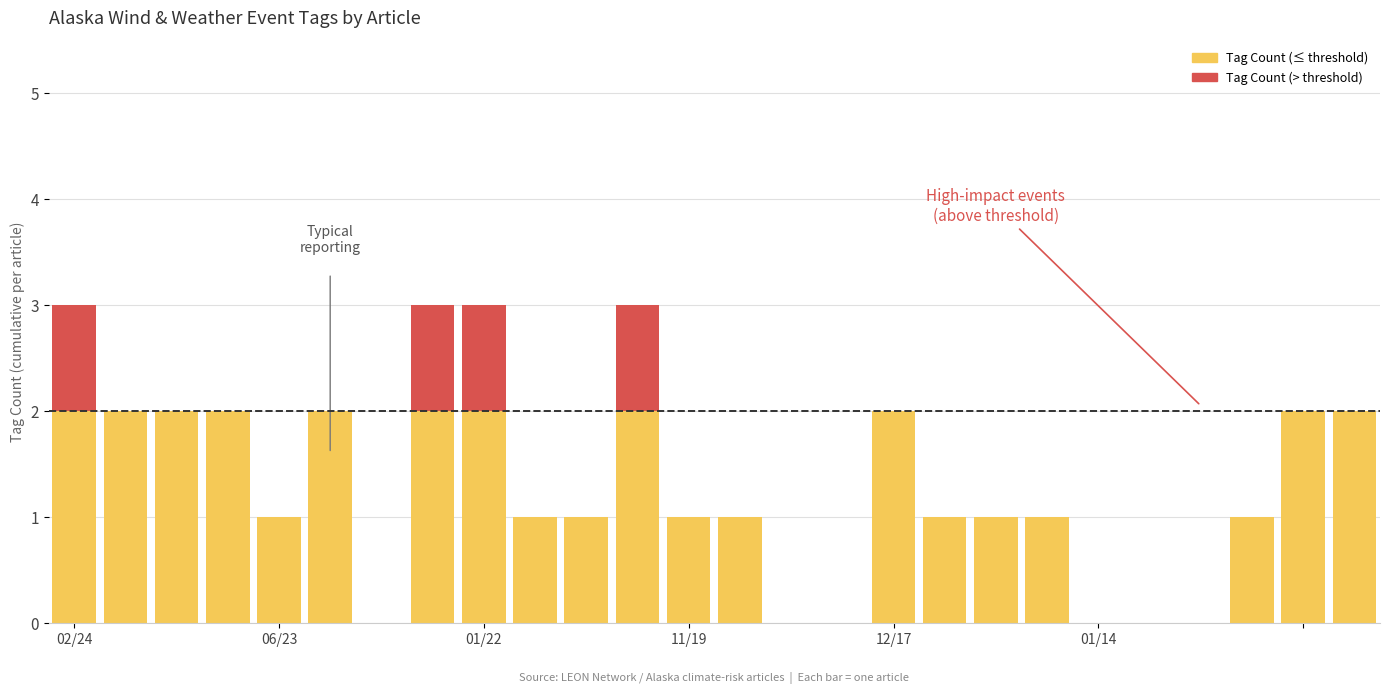

How many categories are shown in the chart?

26